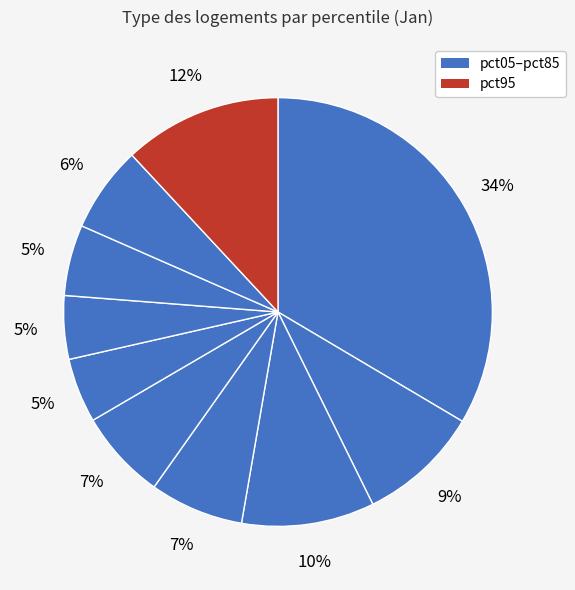

How many slices are in this pie chart?

10